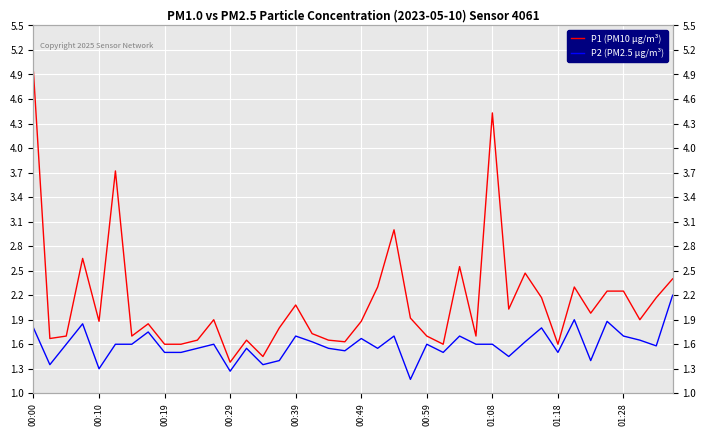

How many lines are shown in the chart?

2